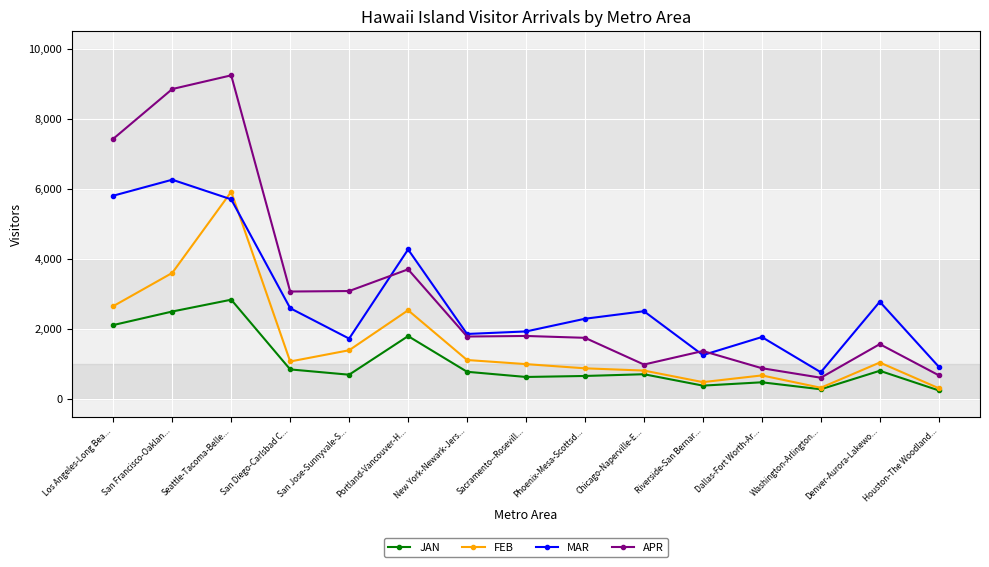

List the series in order of their peak value, lowest first.

JAN, FEB, MAR, APR